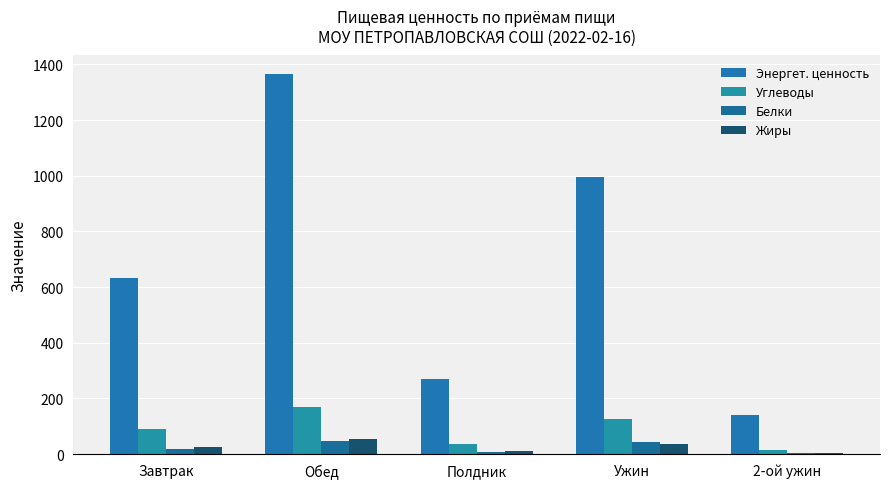

True or false: Белки has a value of 74.4 at Обед.

False